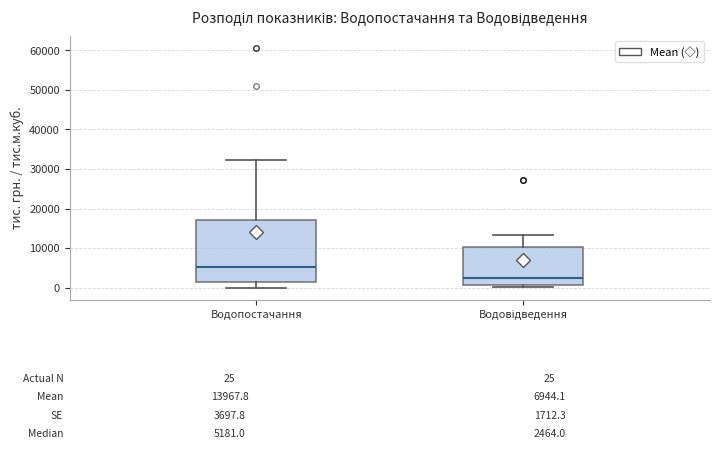

Which box's median line is the highest?

Водопостачання